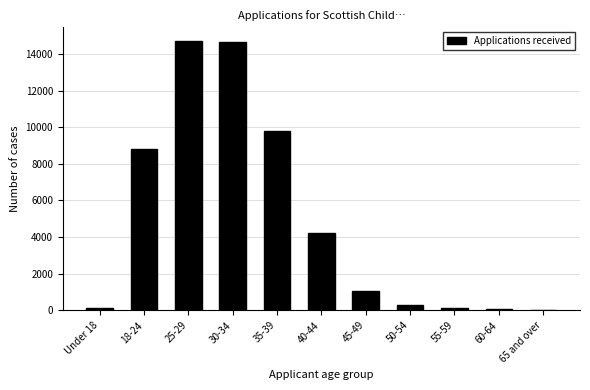

At which label is the value closest to 7375?

18-24